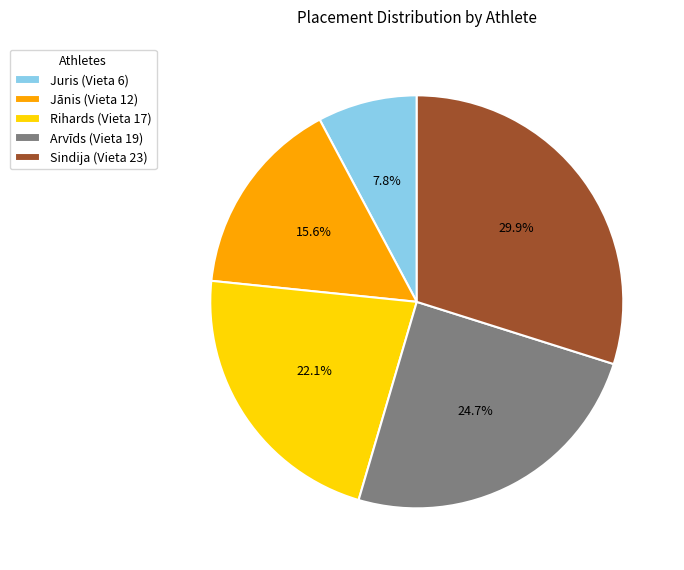

Is it true that Juris is 8% of the pie?

True